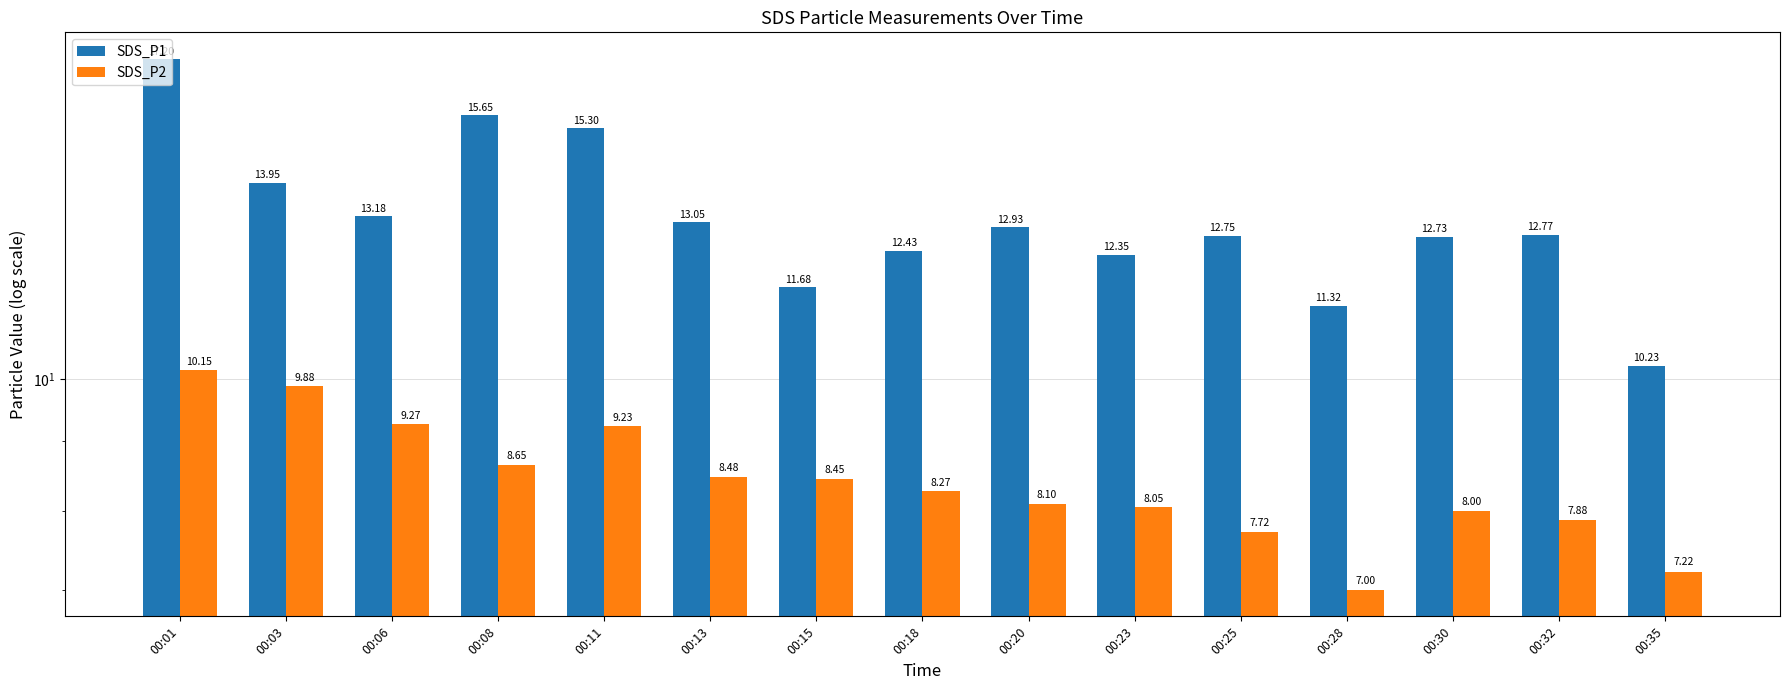

List the series in order of their overall mean, lowest first.

SDS_P2, SDS_P1